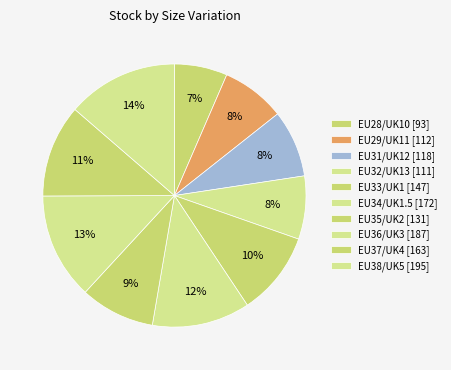

Count the number of slices in the pie.

10